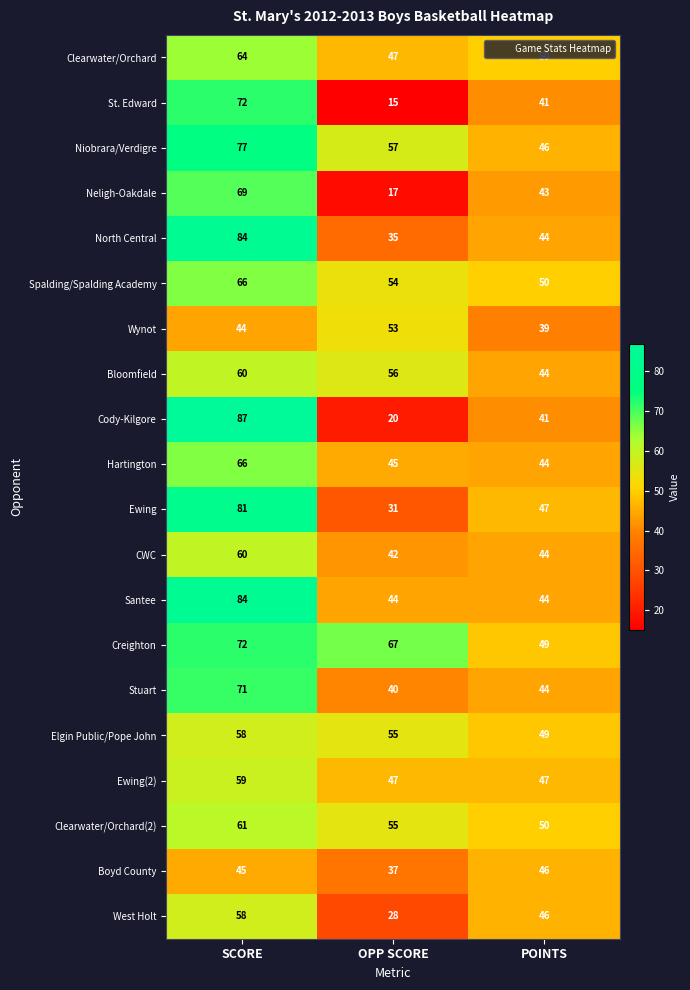

Which series has the widest spread of values?

Cody-Kilgore